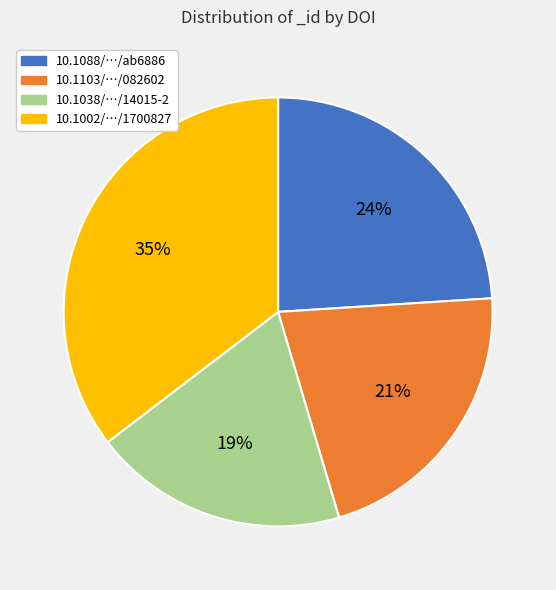

Rank the categories by value from highest to lowest.

10.1002/…/1700827, 10.1088/…/ab6886, 10.1103/…/082602, 10.1038/…/14015-2